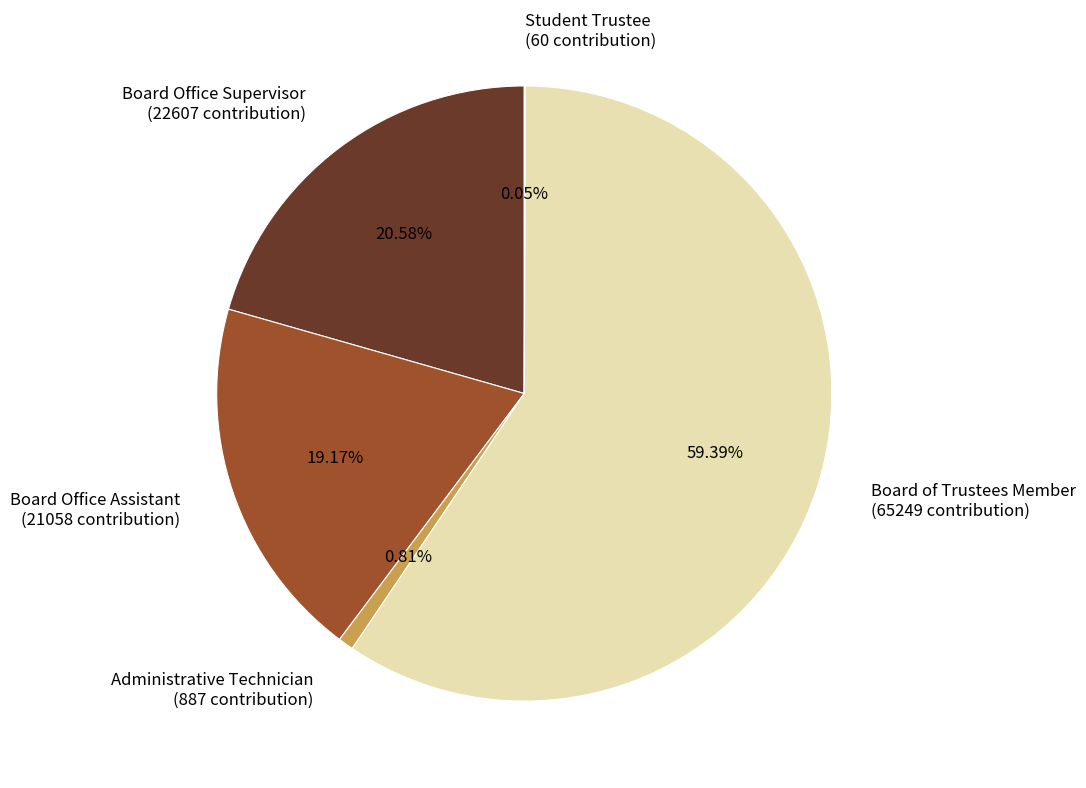

Which category accounts for the majority?

Board of Trustees Member